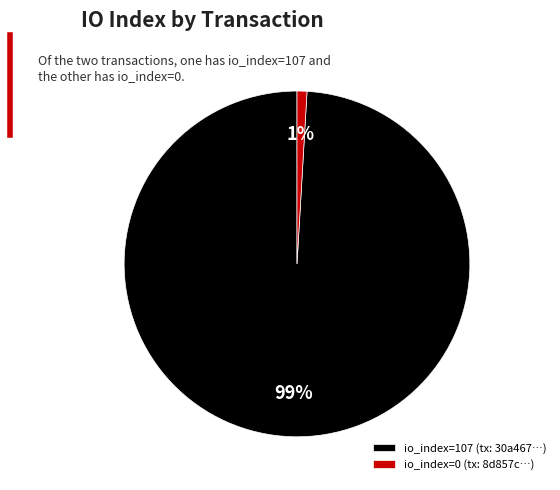

To the nearest percent, what is the combined percentage of io_index=0 and io_index=107?

100%